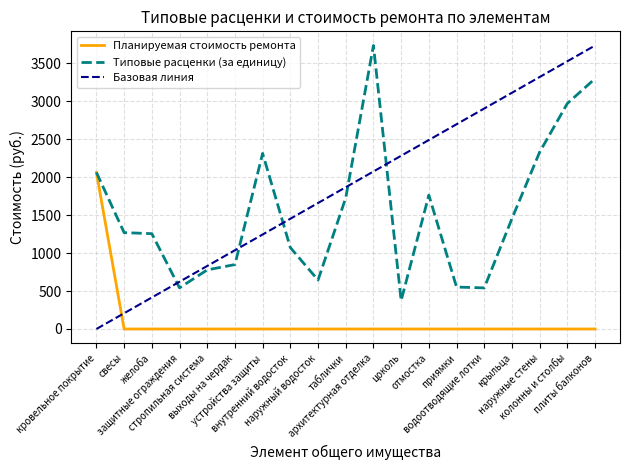

How many lines are shown in the chart?

3